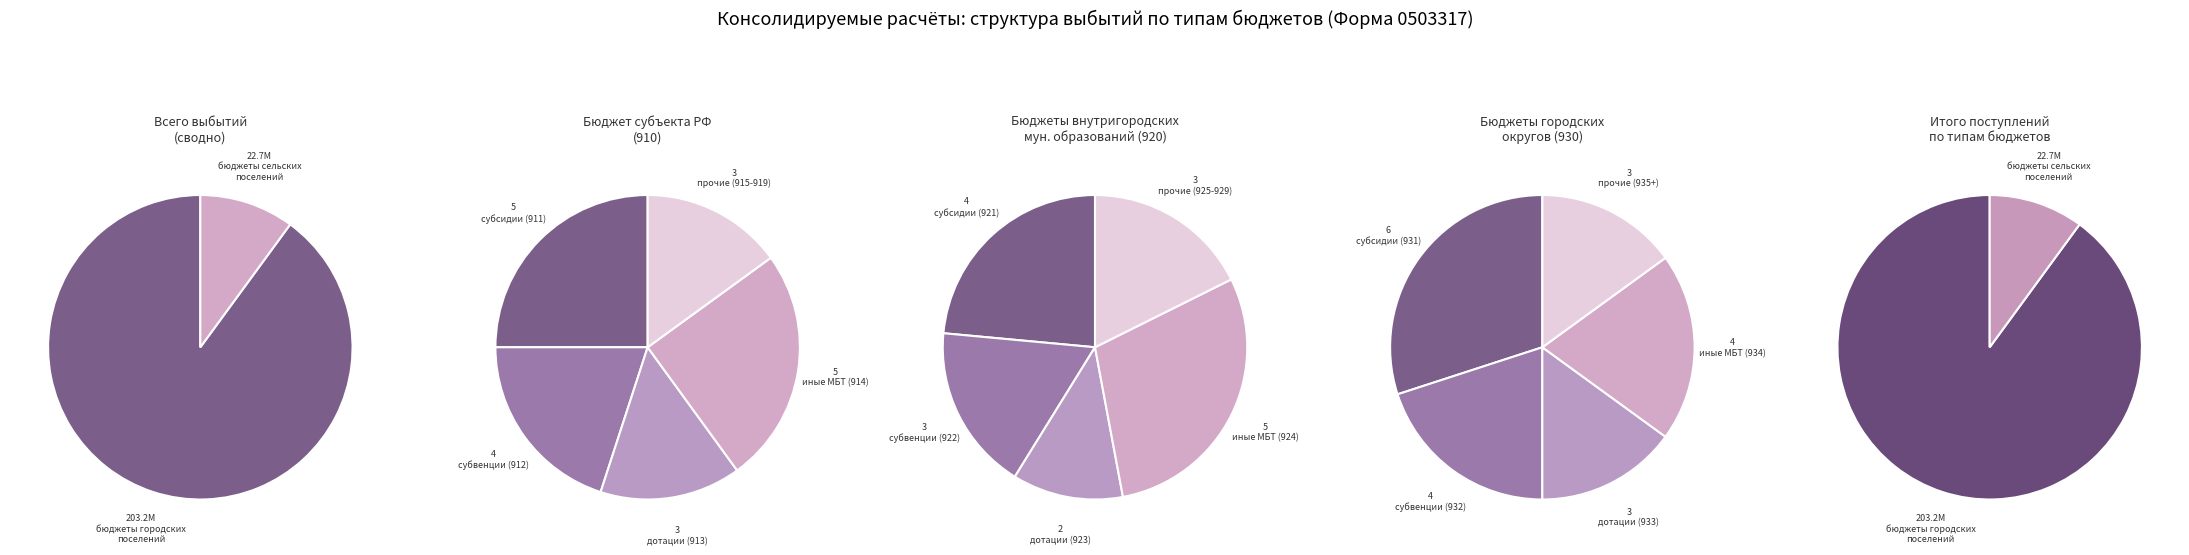

Combined, what portion of the pie is бюджеты городских поселений and бюджеты сельских поселений?

100.0%